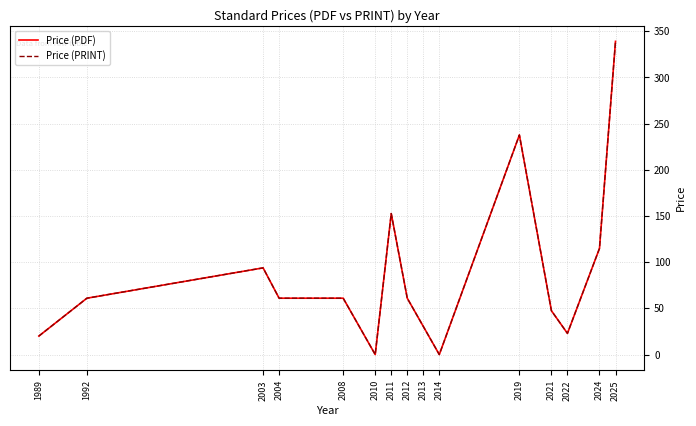

Does the chart display data point markers on the line(s)?

No